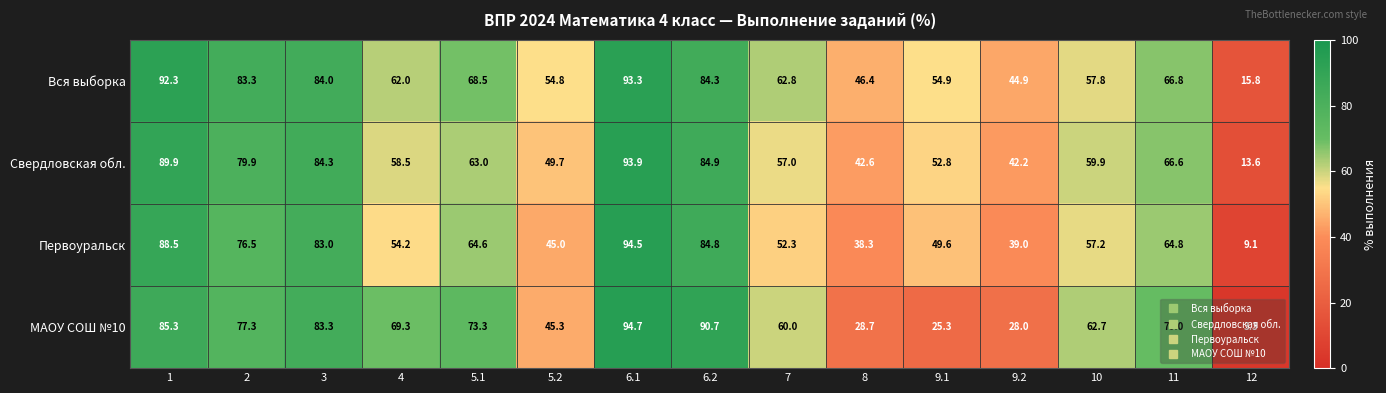

Which series has the largest total across all categories?

Вся выборка